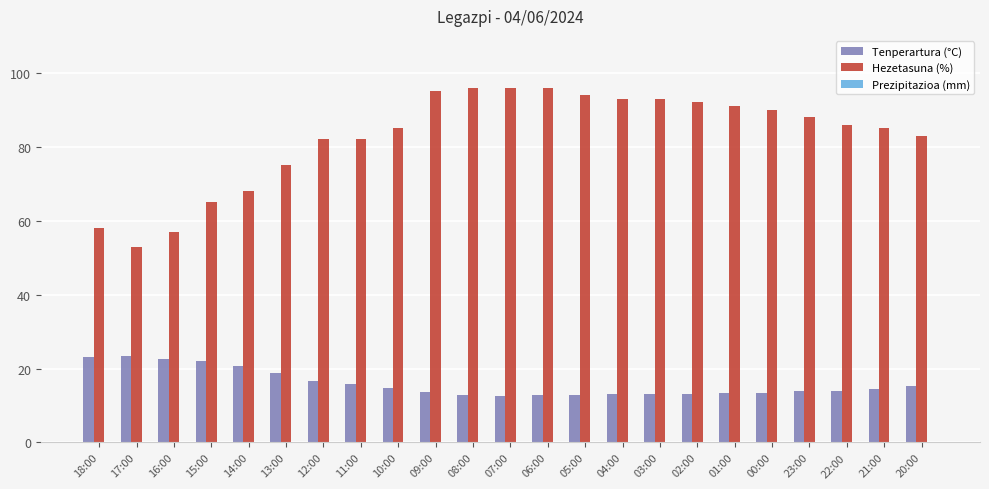

What is the label of the 19th bar from the left?

00:00